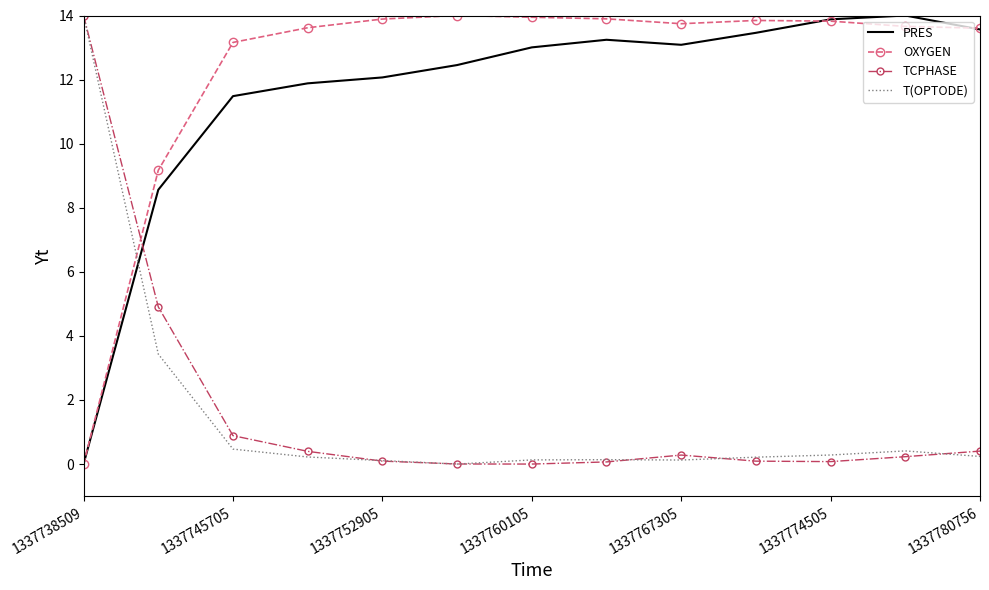

What is the maximum value shown in the chart?

14.0